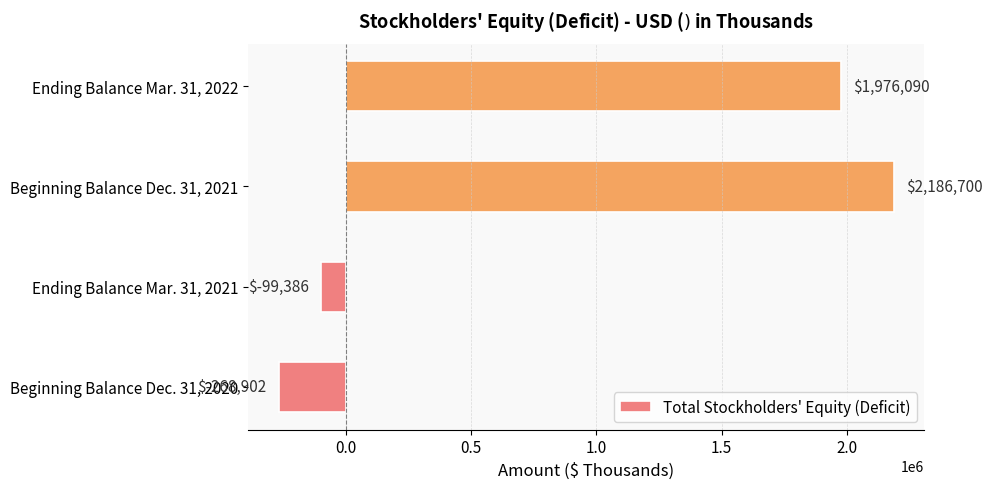

At which label is the value closest to 958899?

Ending Balance Mar. 31, 2022